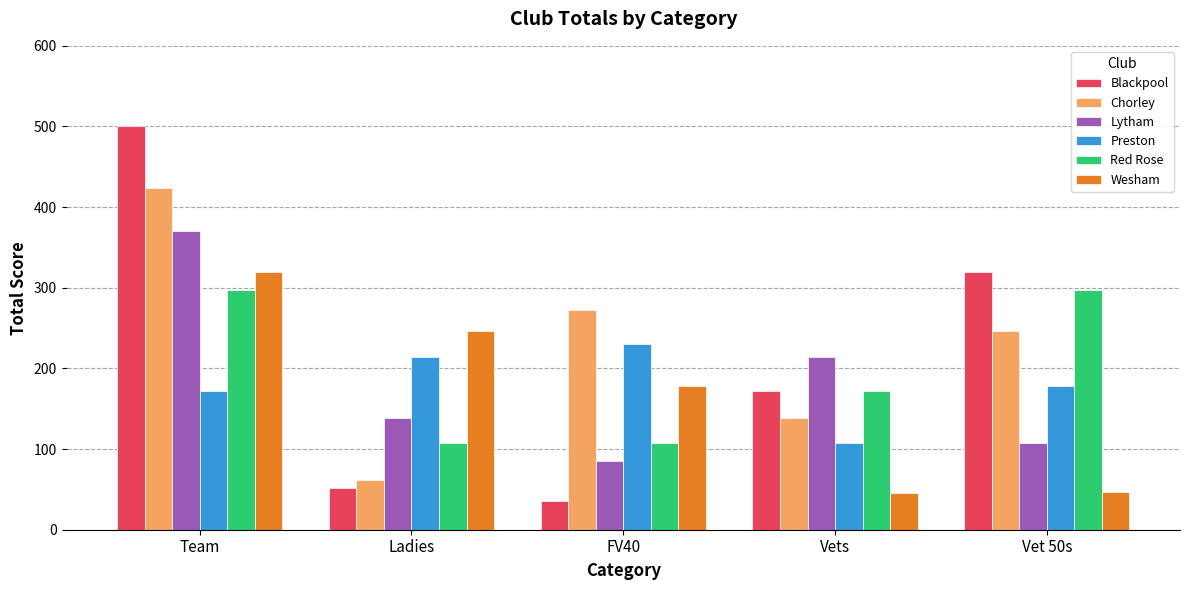

What is the difference between the second highest and minimum values in the Lytham series?

129